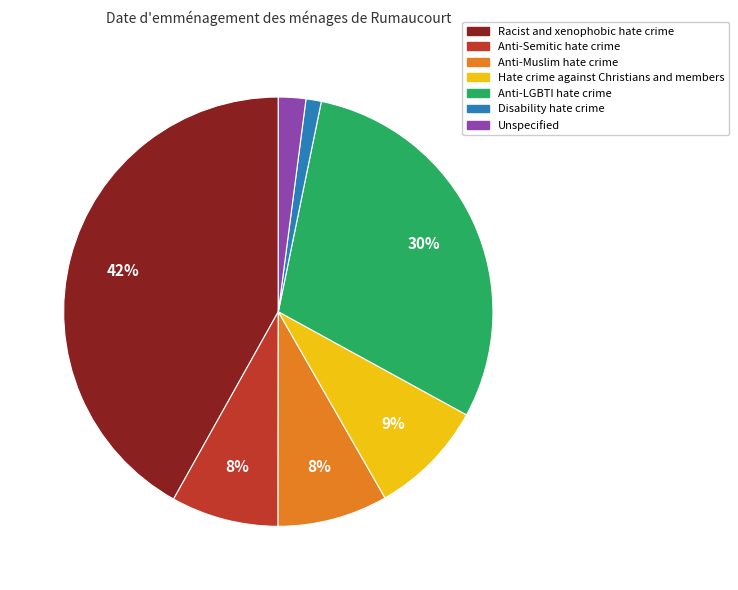

To the nearest percent, what portion does Anti-Semitic hate crime represent?

8%